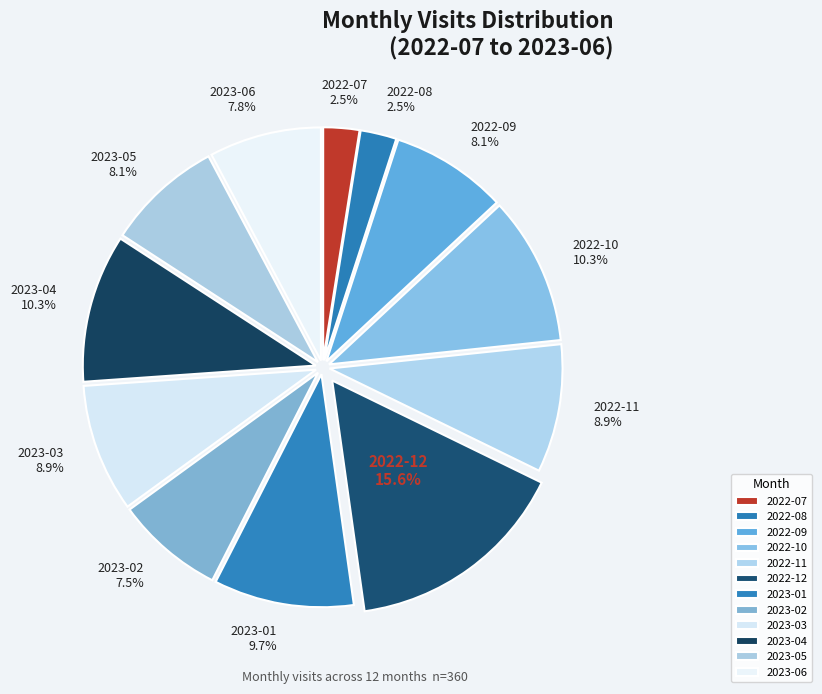

How many segments does this pie chart have?

12